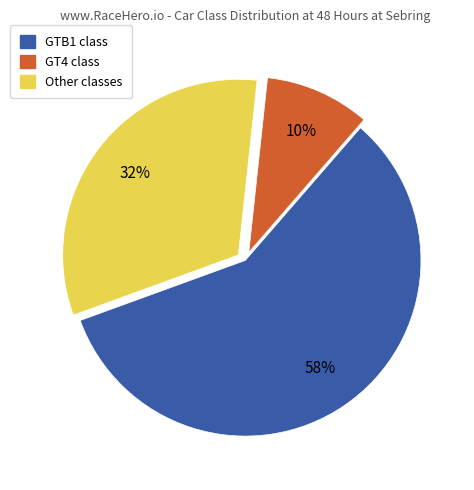

Which has a higher value, GT4 or GTB1?

GTB1